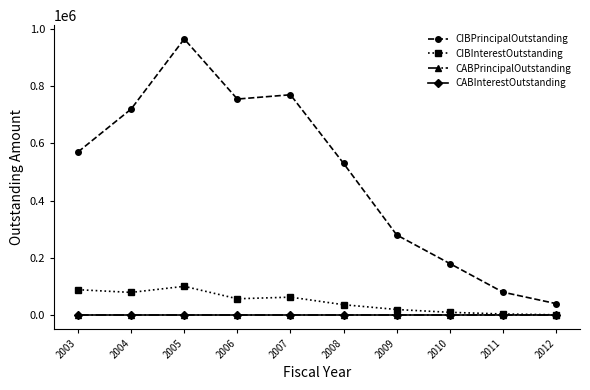

Which label corresponds to the smallest value in the chart?

2003